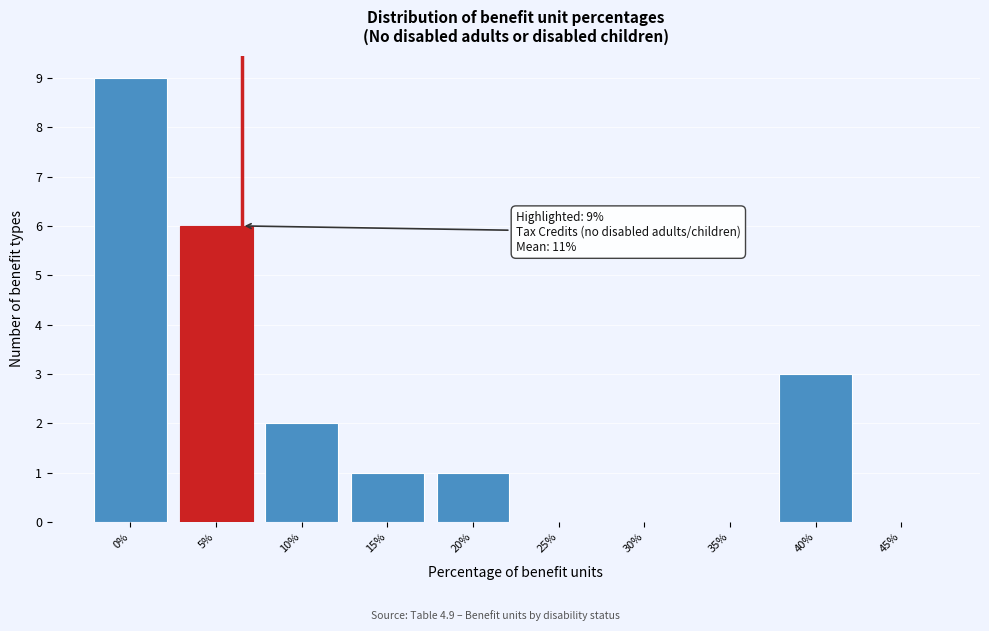

Reading left to right, extract all data points from this chart.

0%=9	5%=6	10%=2	15%=1	20%=1	25%=0	30%=0	35%=0	40%=3	45%=0